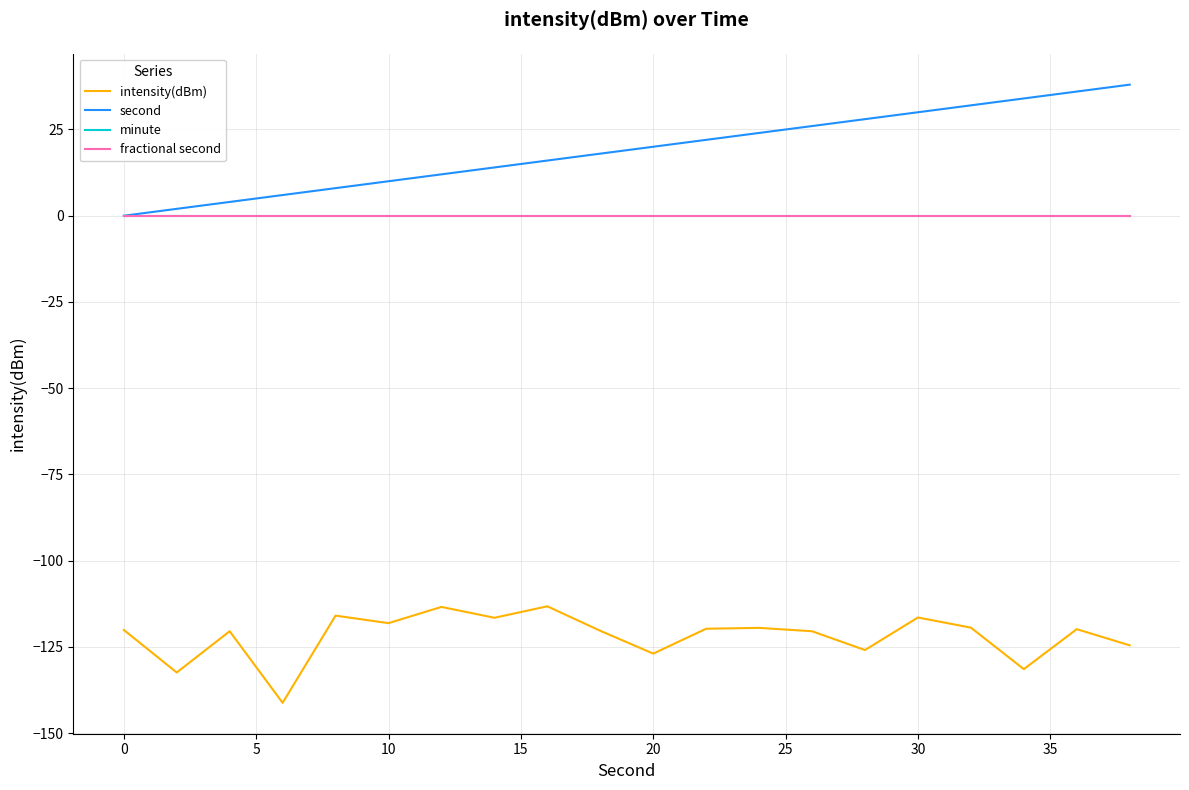

Does the chart have visible grid lines?

Yes